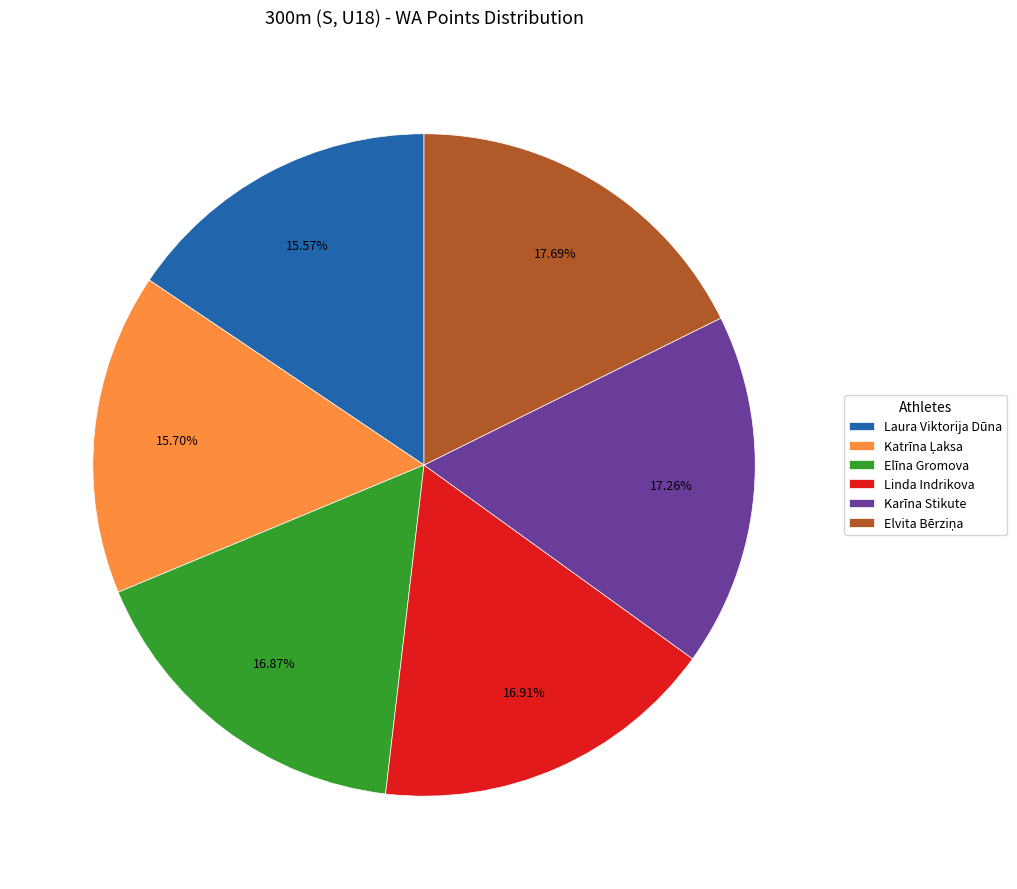

What is the ratio of the value at Laura Viktorija Dūna to the value at Karīna Stikute?

0.9